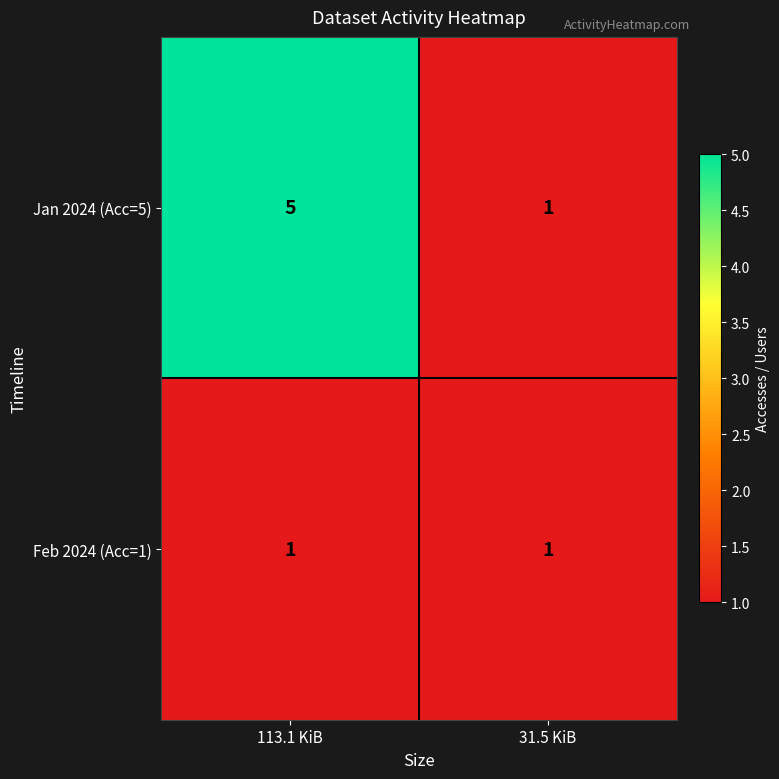

At which category is the sum across all series the highest?

113.1 KiB